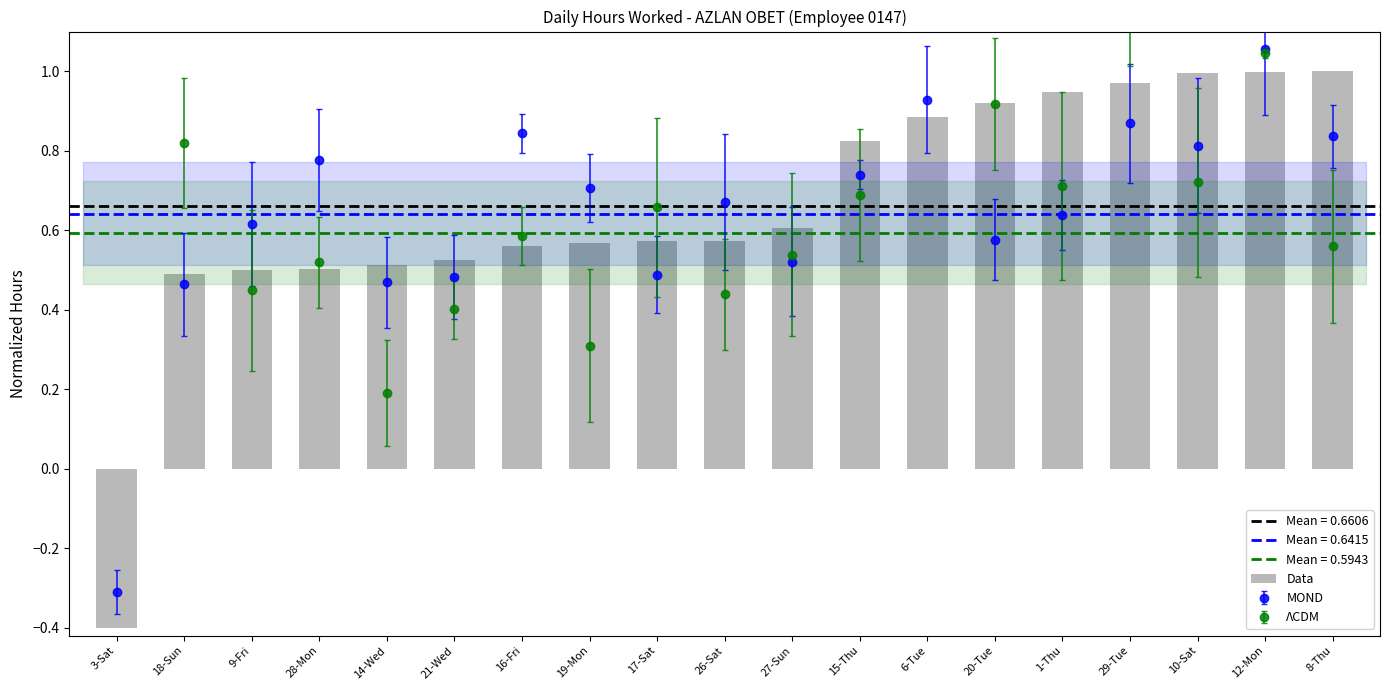

Where does the data first go above 0?

18-Sun